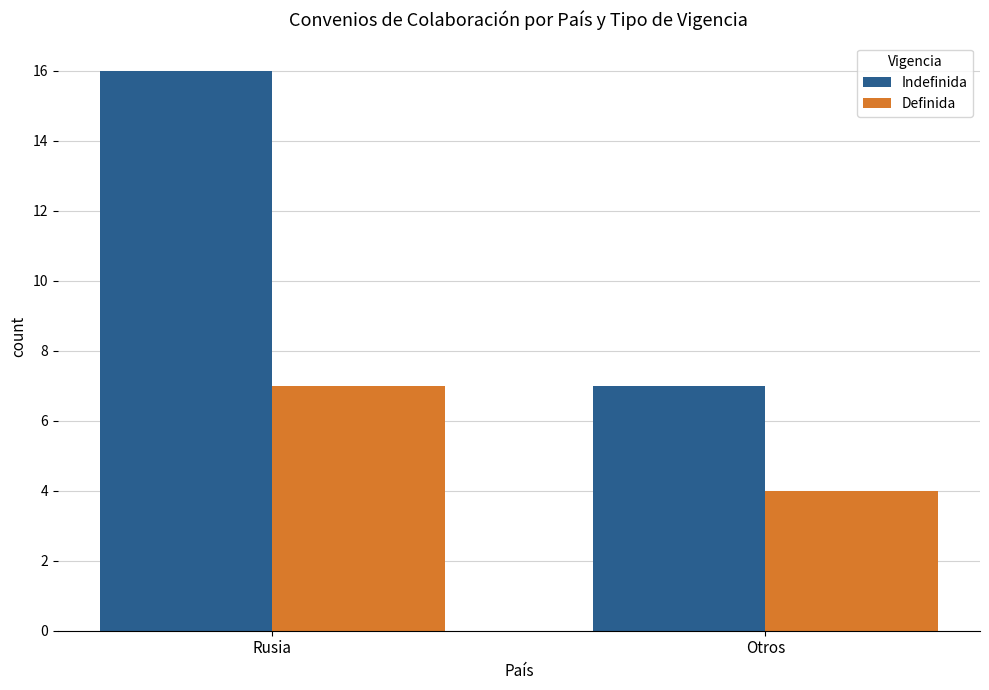

Reading right to left, transcribe all the data shown in this chart.

Indefinida: Otros=7	Rusia=16
Definida: Otros=4	Rusia=7